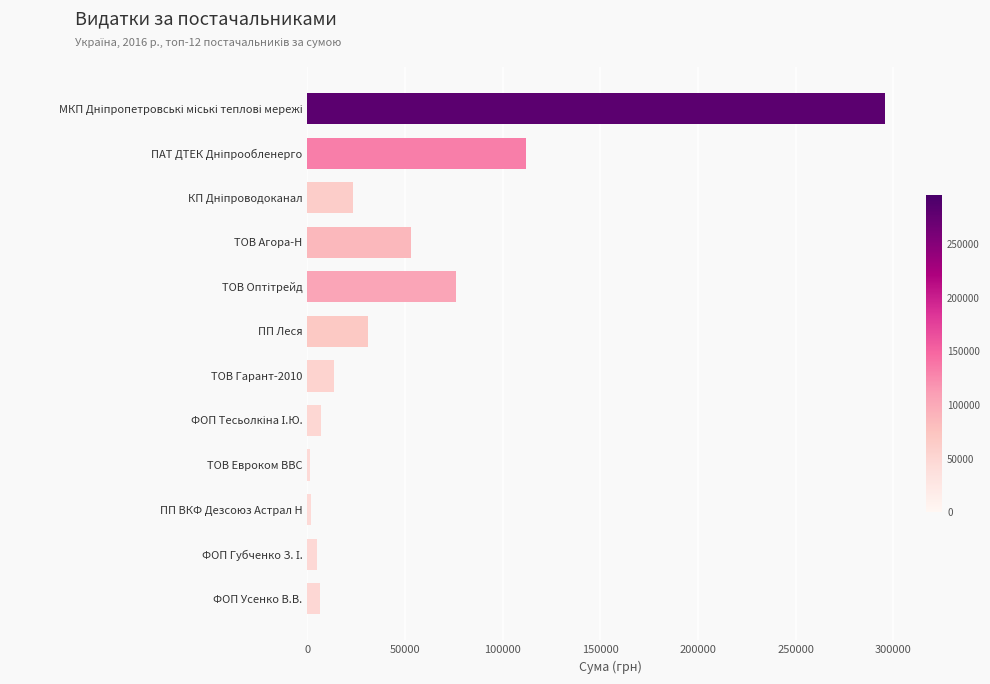

Count the number of data series in this chart.

1